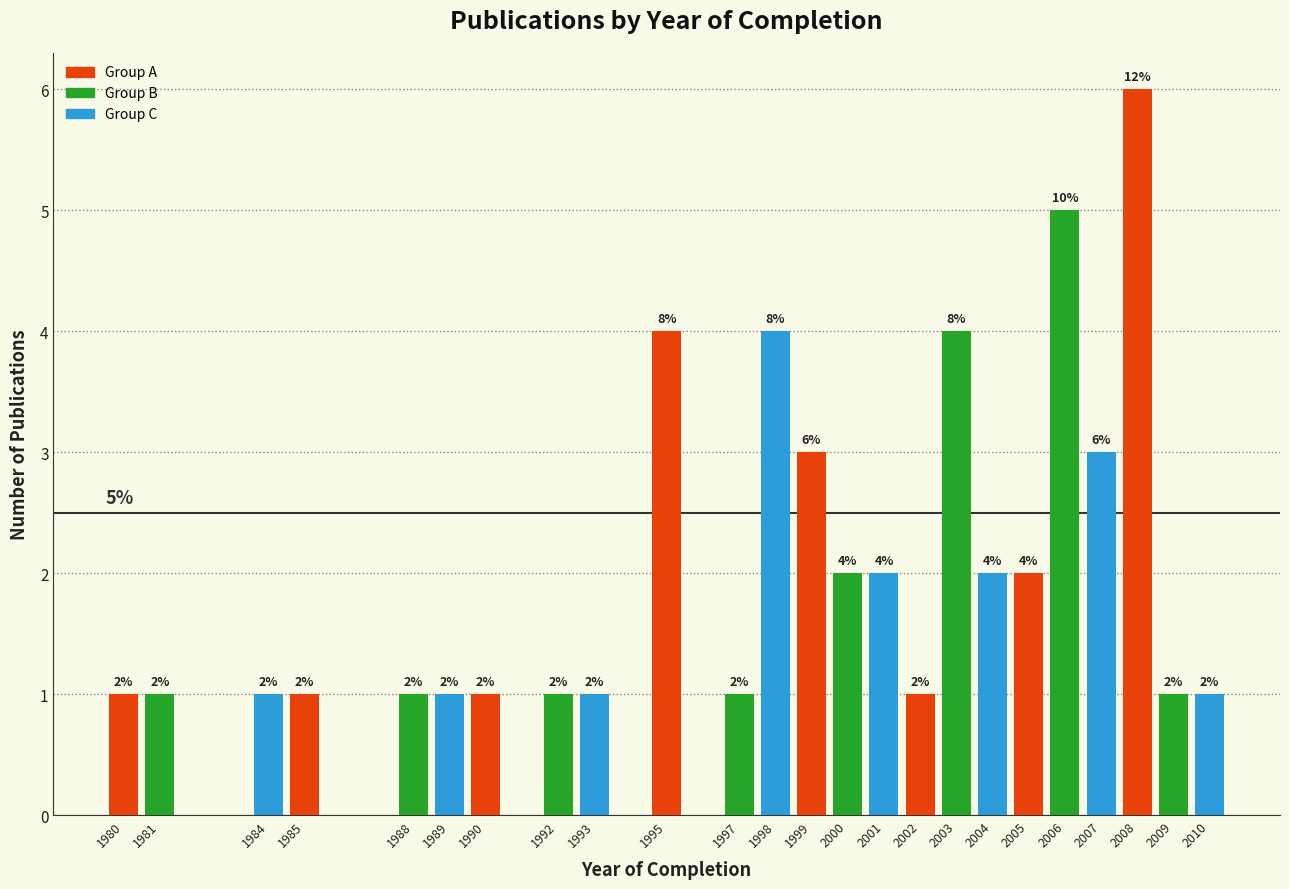

Reading left to right, list all the values displayed in this chart.

1980=1	1981=1	1984=1	1985=1	1988=1	1989=1	1990=1	1992=1	1993=1	1995=4	1997=1	1998=4	1999=3	2000=2	2001=2	2002=1	2003=4	2004=2	2005=2	2006=5	2007=3	2008=6	2009=1	2010=1